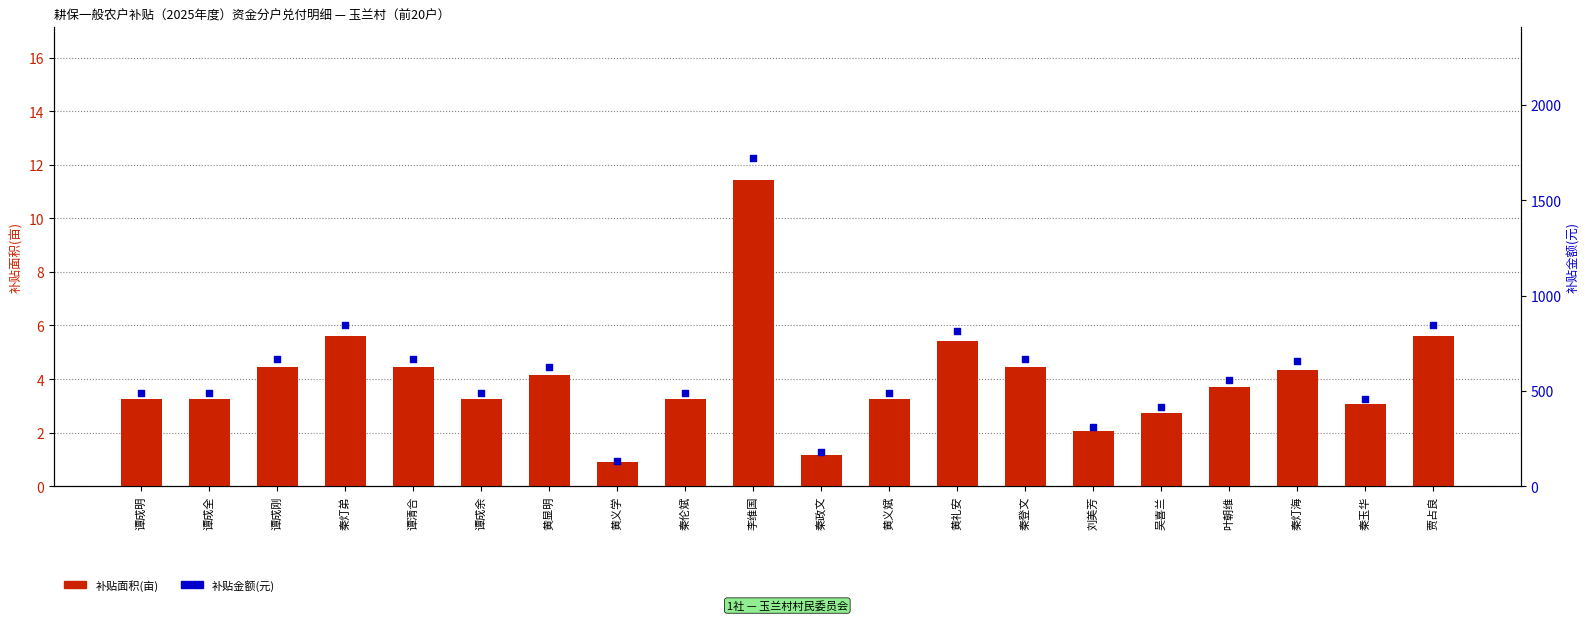

Which series reaches the maximum Y coordinate?

补贴金额(元)